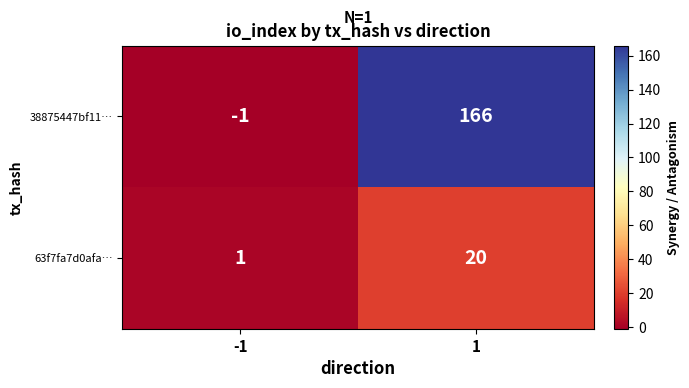

What is the spread (max minus min) of values at -1?

2